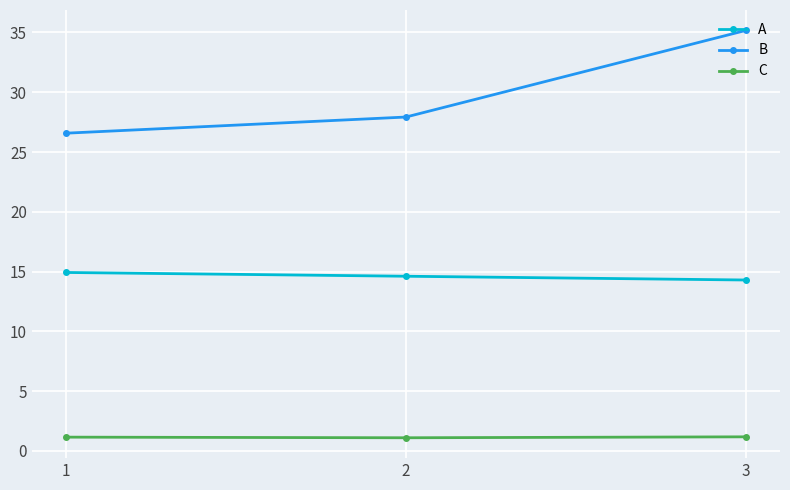

What is the value of the B point at the 1st from the left?

26.6